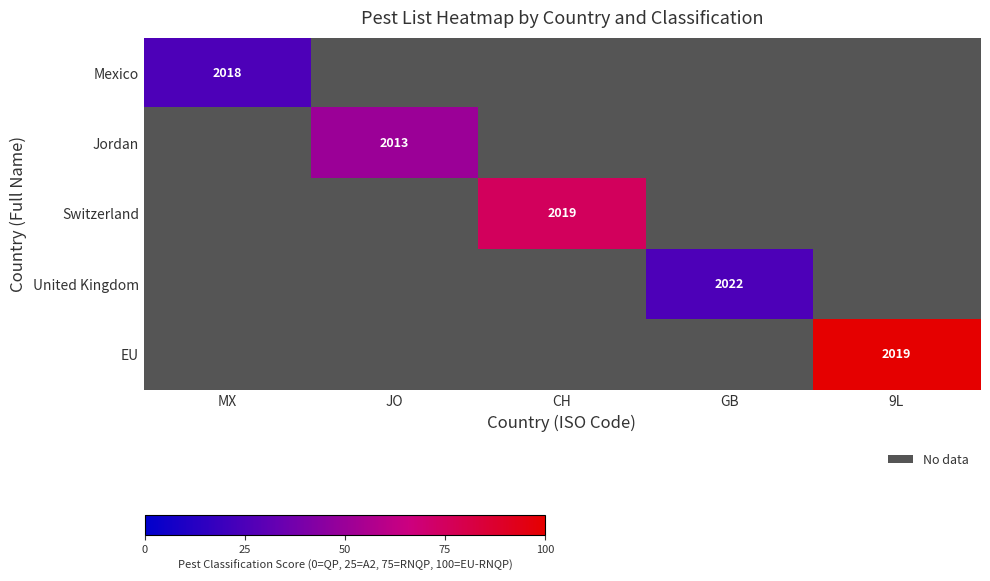

How many distinct data groups are displayed?

5